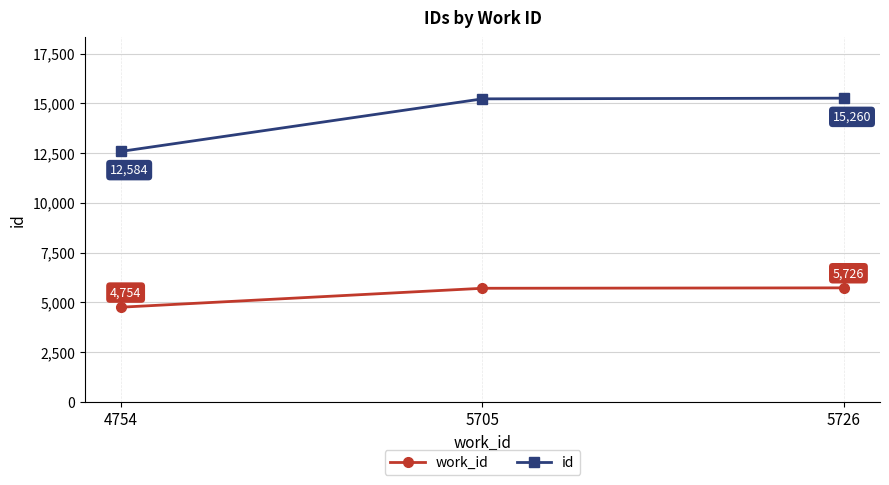

Where is work_id nearest to the value 5240?

5705